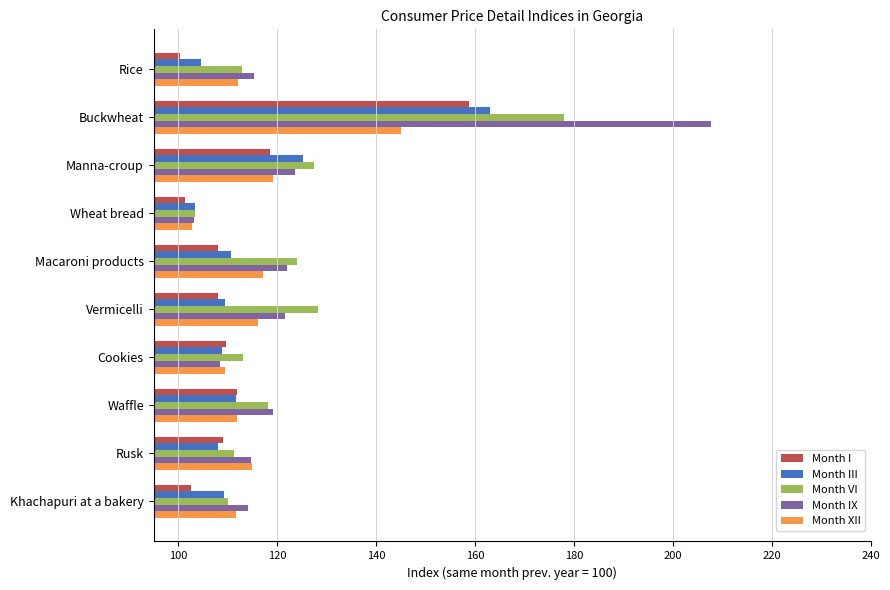

Which series has the widest spread of values?

Month IX